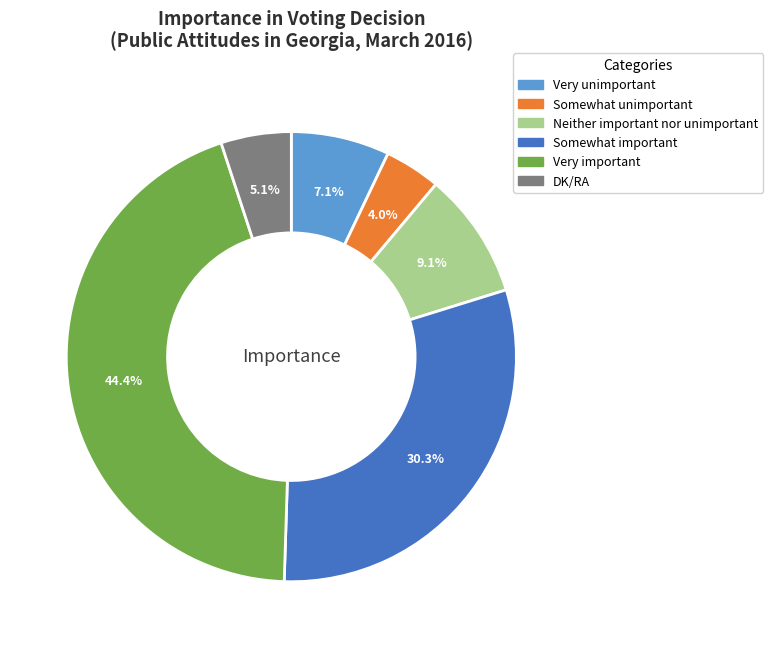

Does Neither important nor unimportant represent more than half of the total?

No